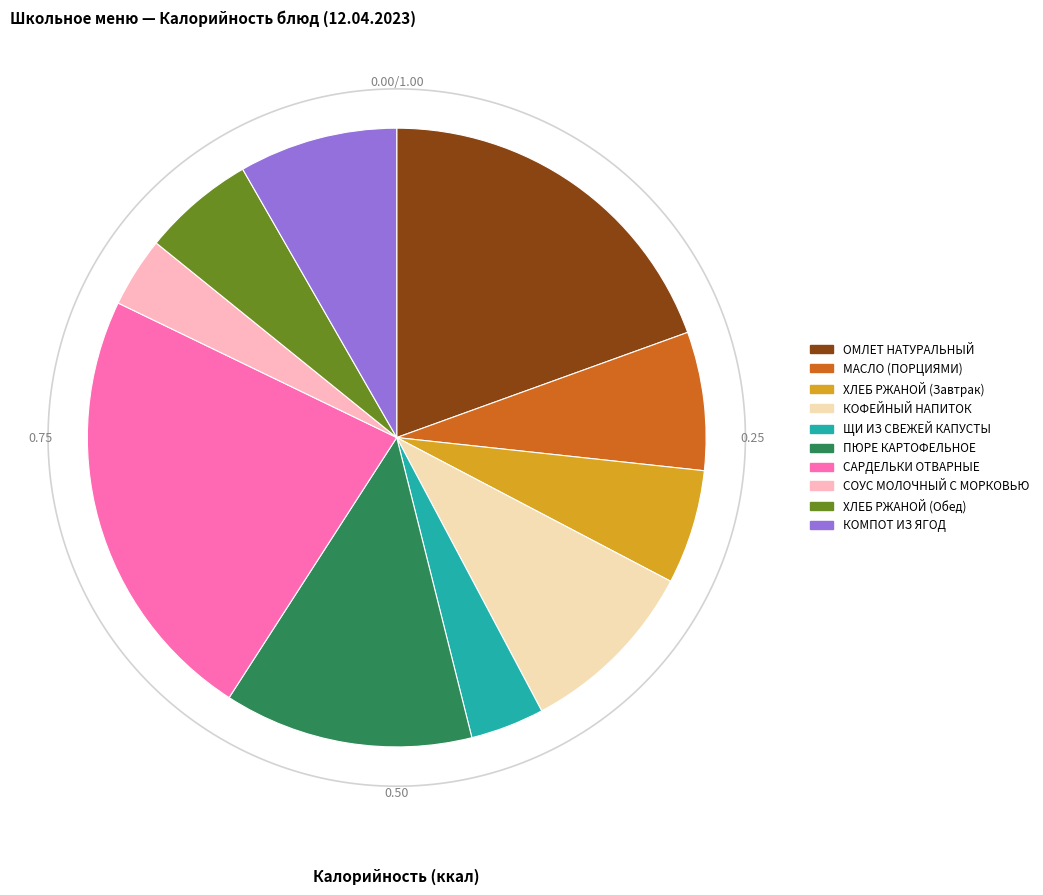

Does КОМПОТ ИЗ ЯГОД represent more than half of the total?

No